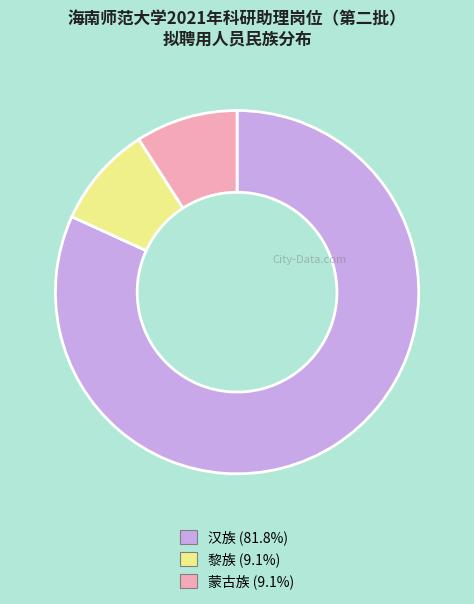

Which has a higher value, 蒙古族 or 汉族?

汉族